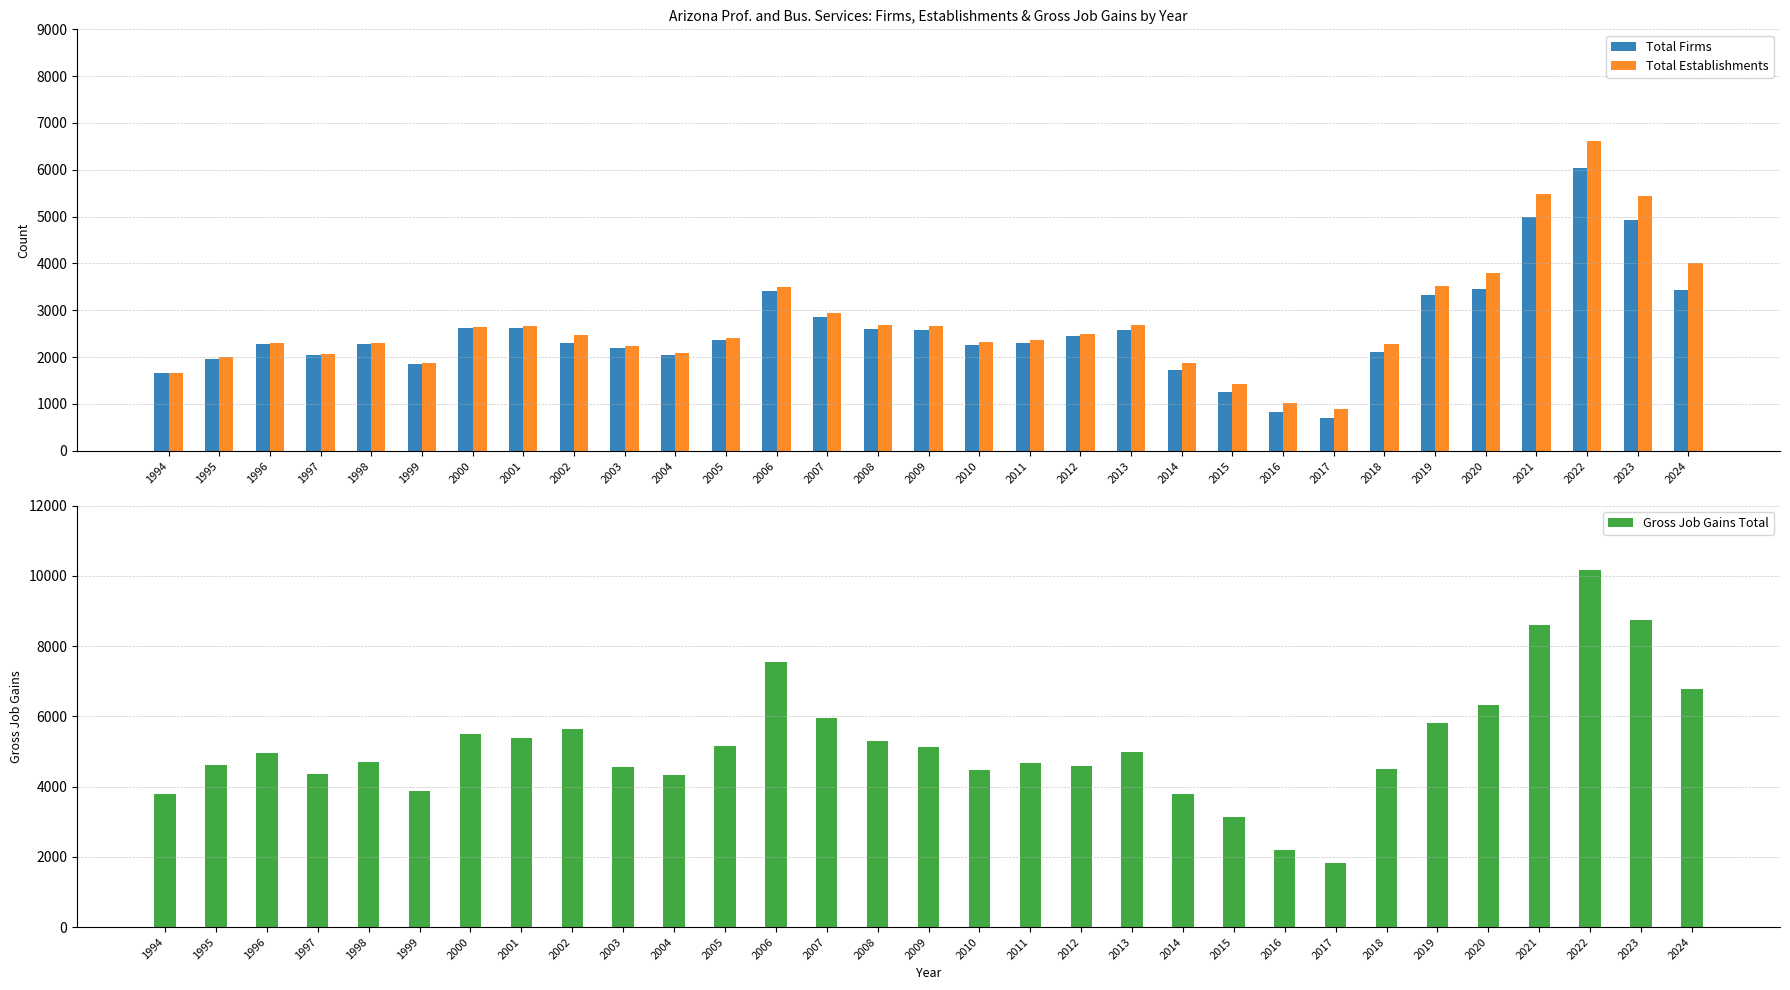

What is the average value of the Total Establishments series?

2733